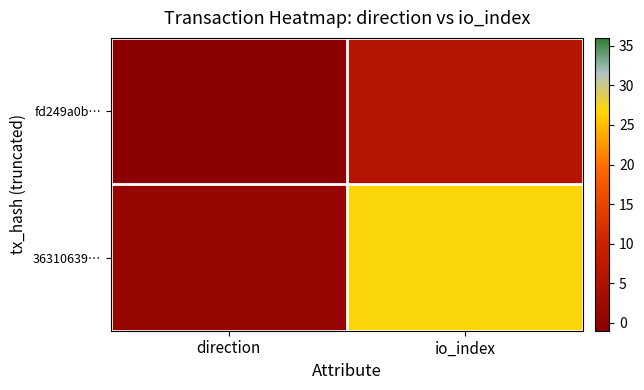

Rank the series by their maximum value, from lowest to highest.

fd249a0b…, 36310639…